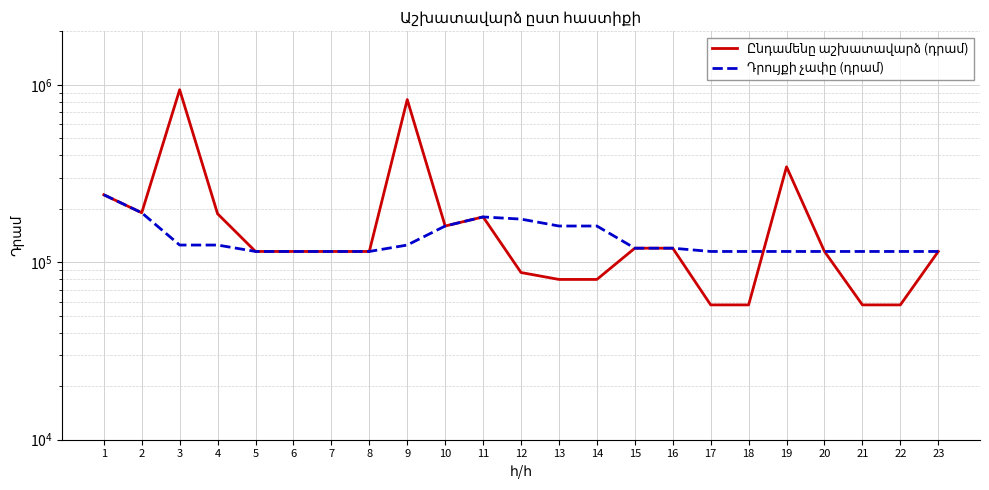

What is the difference between the maximum and minimum values in the Ընդամենը աշխատավարձ (դրամ) series?

880000